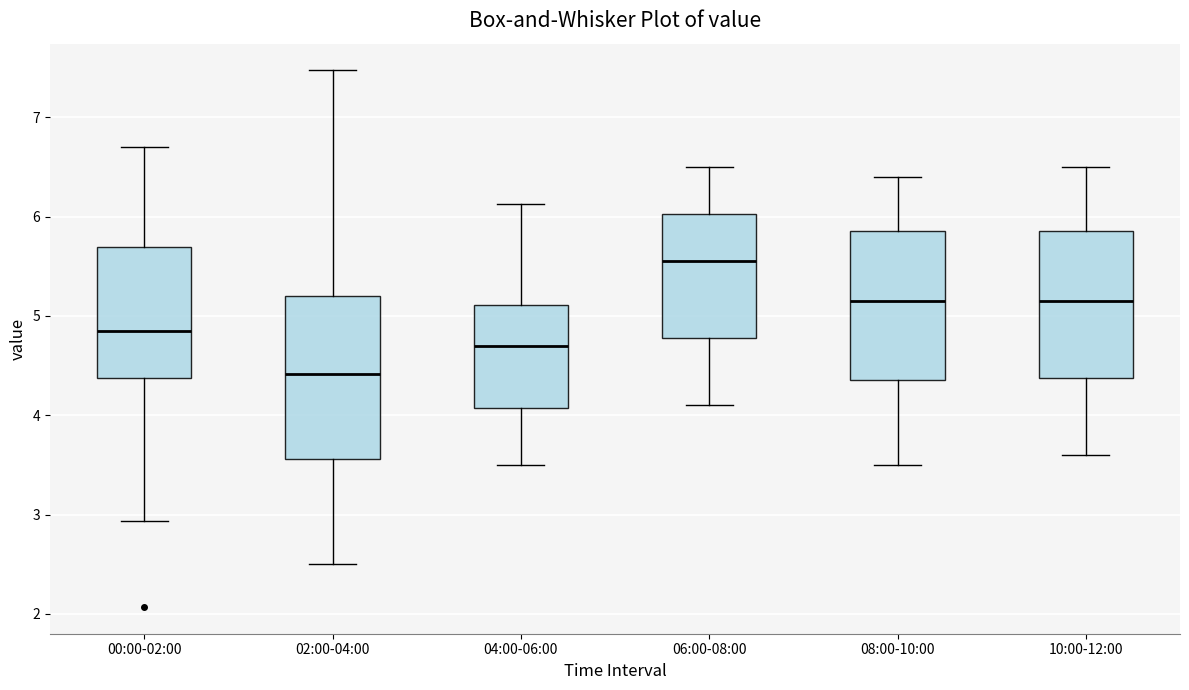

Where is the lower edge of the box for 04:00-06:00 on the y-axis? The values are not printed on the chart, so give them approximately, as read against the axis.

4.1